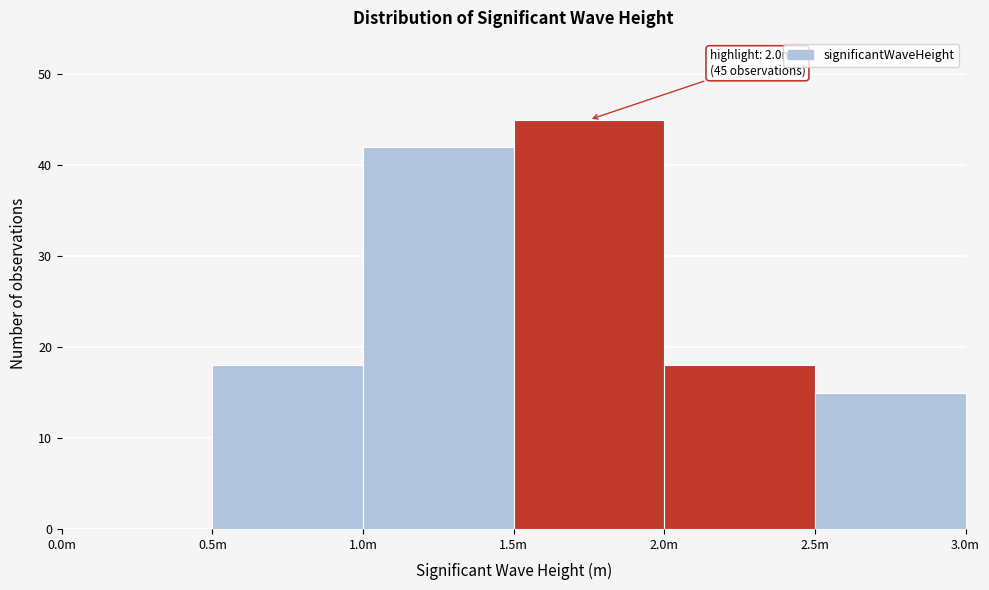

Reading left to right, transcribe all the data shown in this chart.

0.0m=0	0.5m=18	1.0m=42	1.5m=45	2.0m=18	2.5m=15